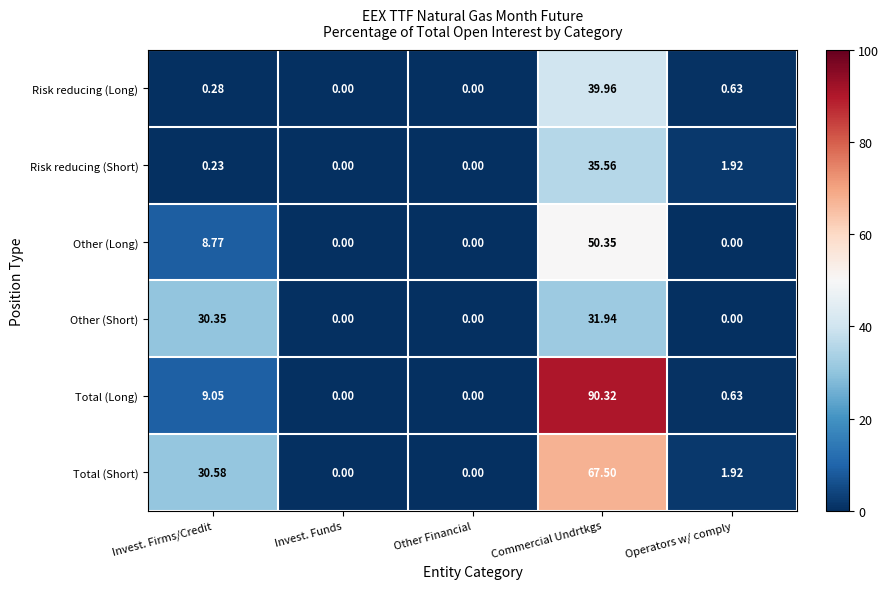

Which series has the largest range (max minus min)?

Total (Long)